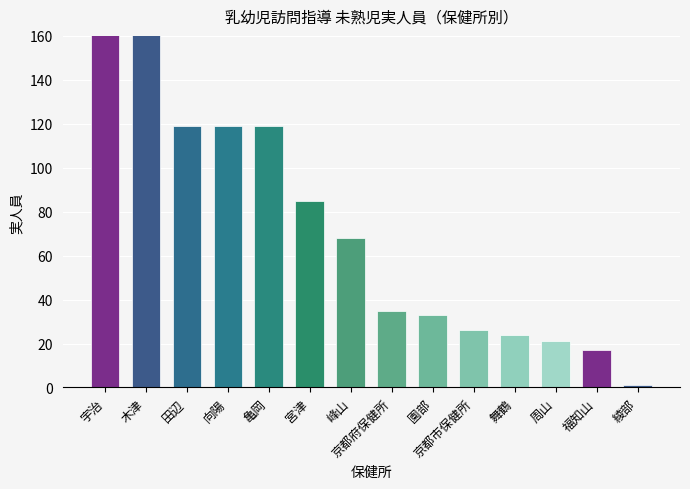

Rank the categories by value from highest to lowest.

宇治, 木津, 田辺, 向陽, 亀岡, 宮津, 峰山, 京都府保健所, 園部, 京都市保健所, 舞鶴, 周山, 福知山, 綾部